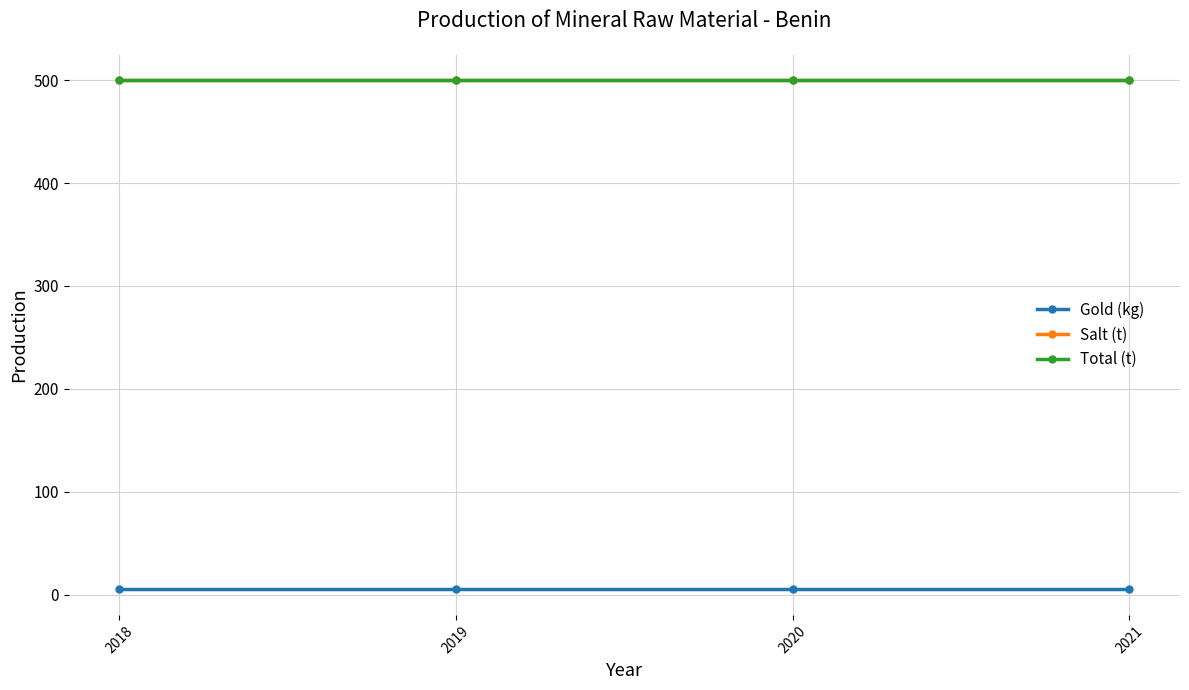

What is the difference between the highest and lowest values at 2019?

495